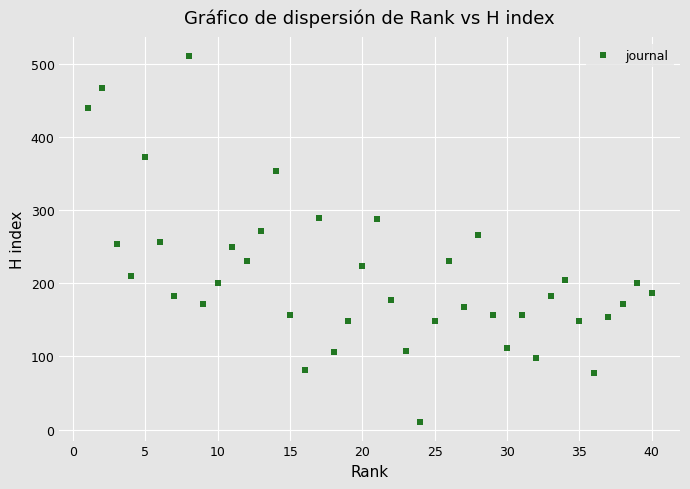

What is the range of Y values (max minus min)?

501